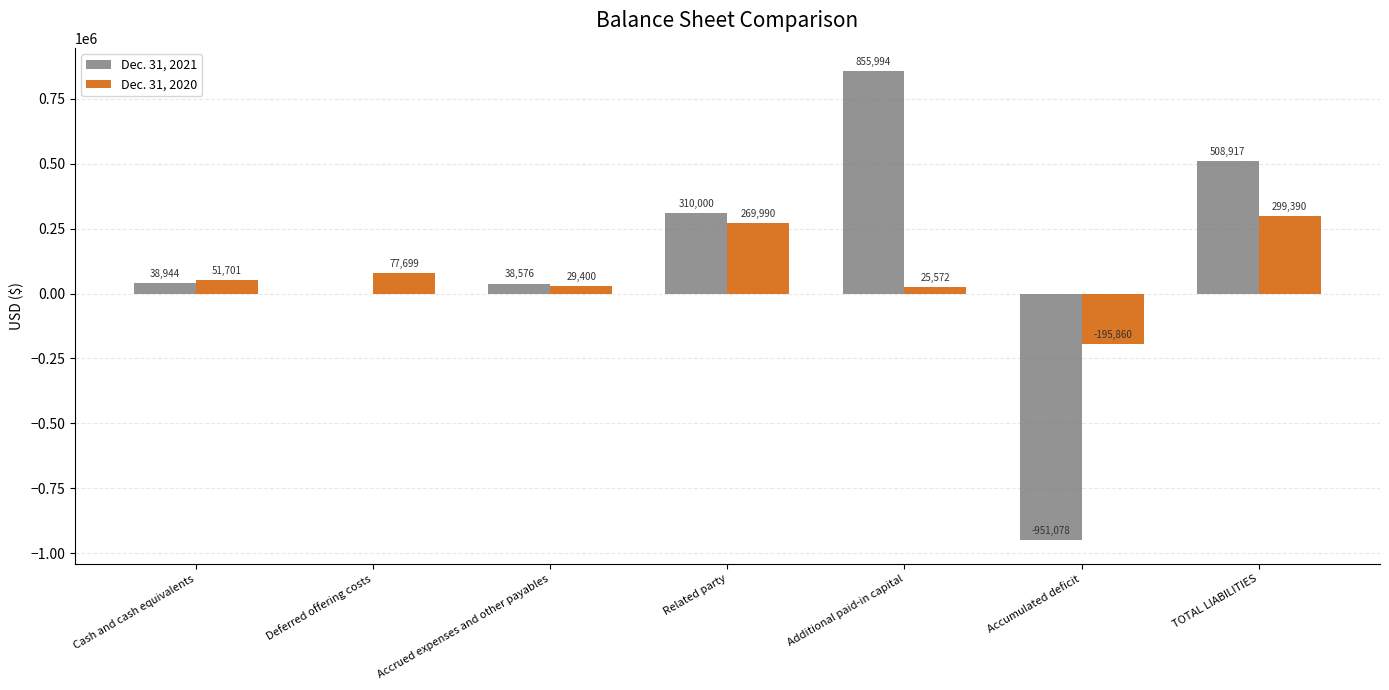

Which series changed the most between Cash and cash equivalents and Accumulated deficit?

Dec. 31, 2021